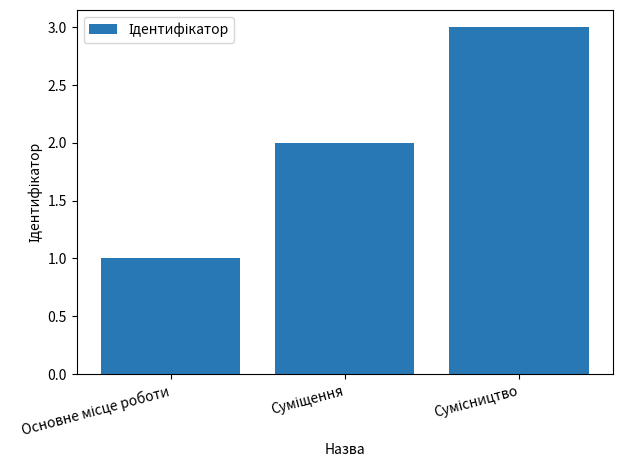

What is the sum of all values?

6